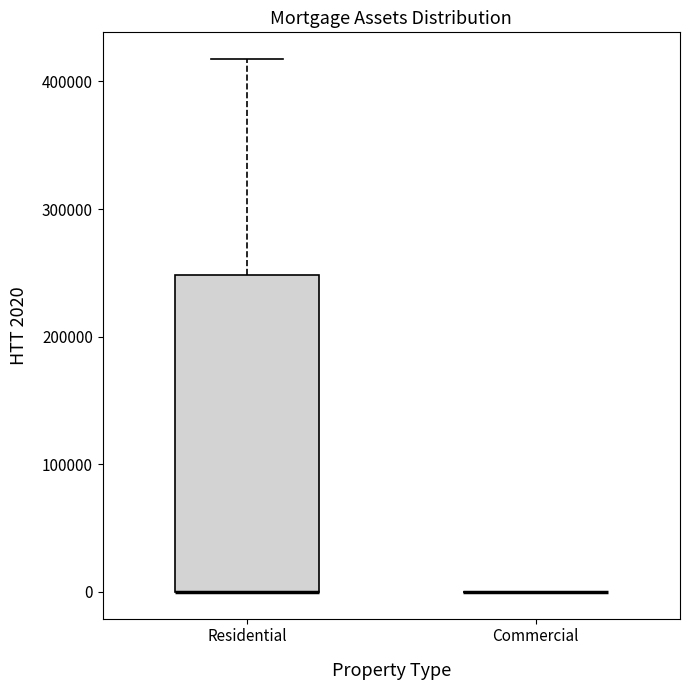

Comparing the boxes themselves (not the whiskers), which one is the tallest?

Residential